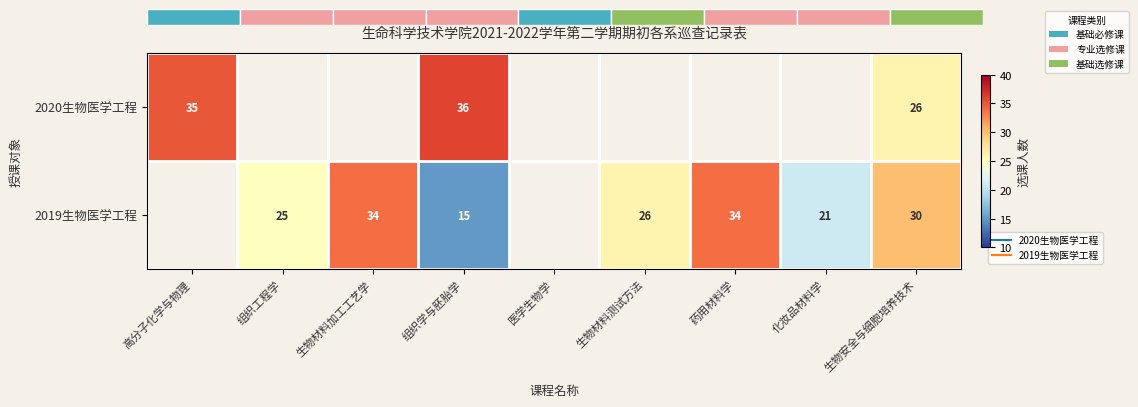

Which has a higher value, 生物材料测试方法 or 化妆品材料学?

化妆品材料学